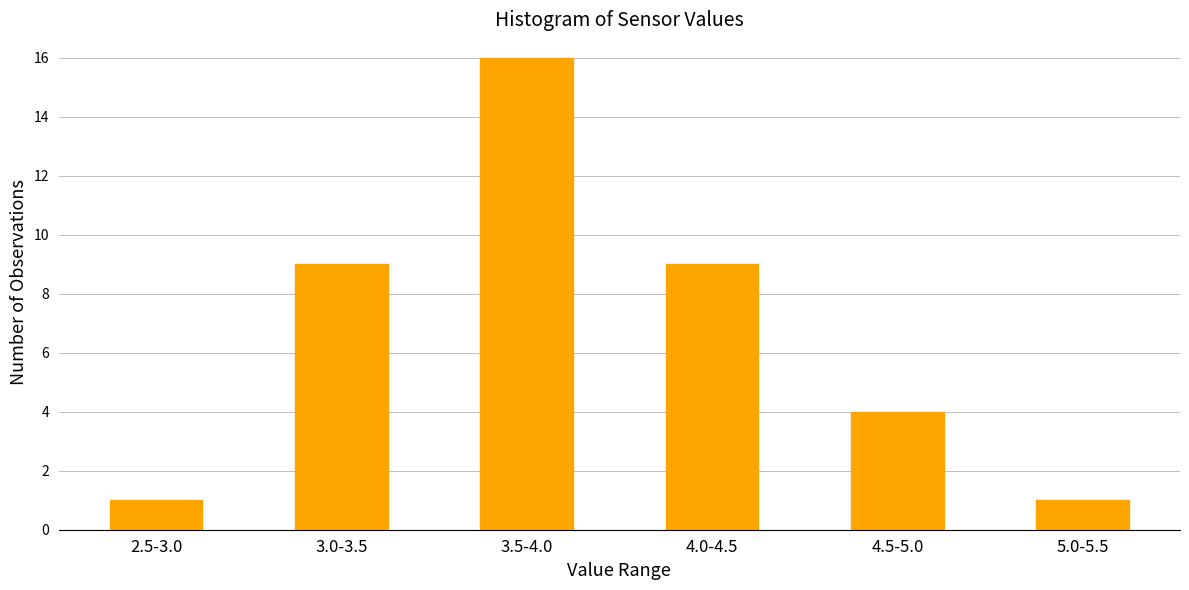

Reading left to right, list all the values displayed in this chart.

1	9	16	9	4	1